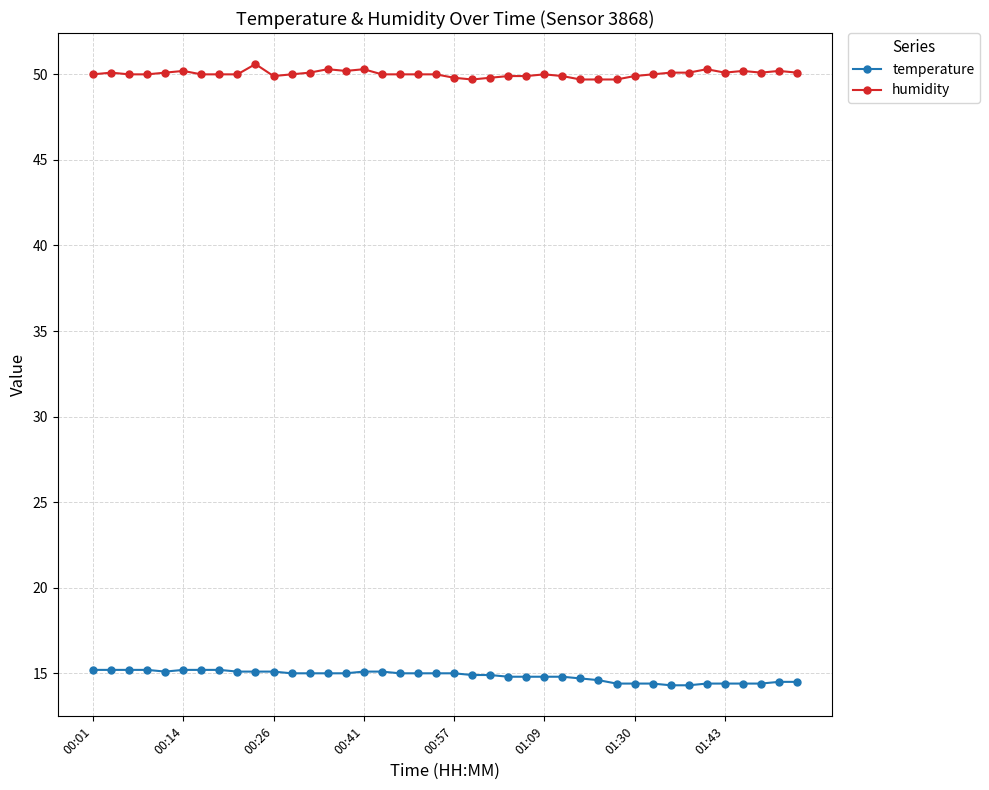

What are all the series names shown in the legend?

temperature, humidity